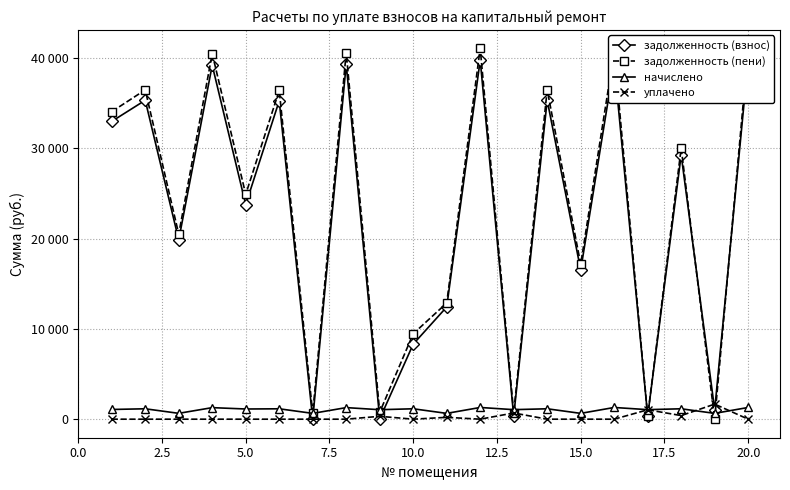

What is the difference between the maximum and minimum values in the задолженность (пени) series?

41050.6